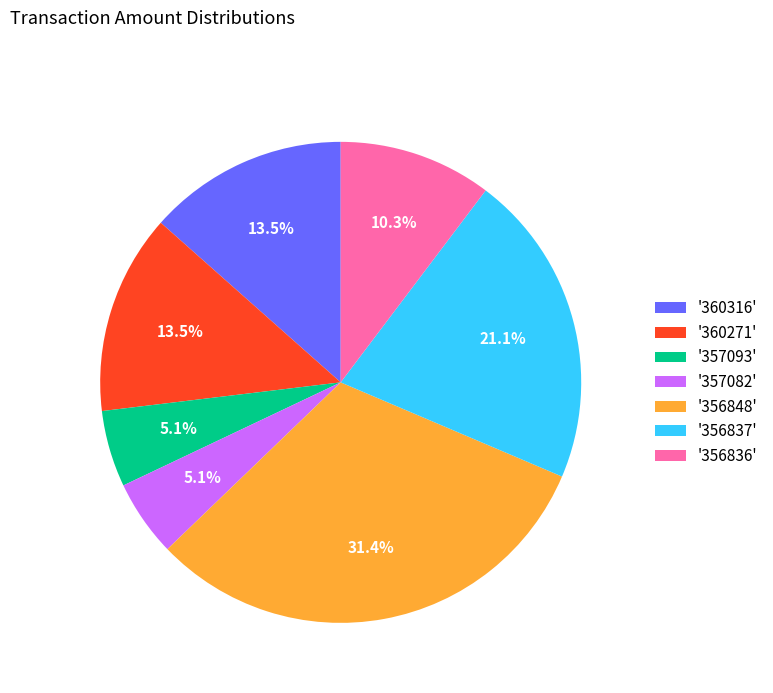

Count the number of slices in the pie.

7